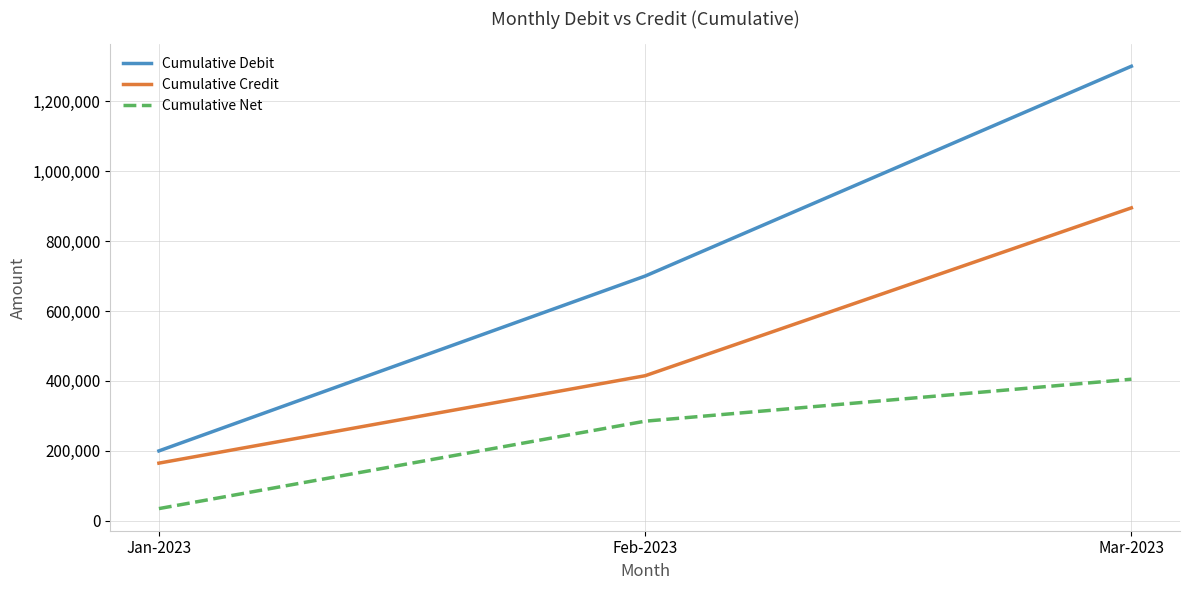

Which label corresponds to the smallest value in the chart?

Jan-2023